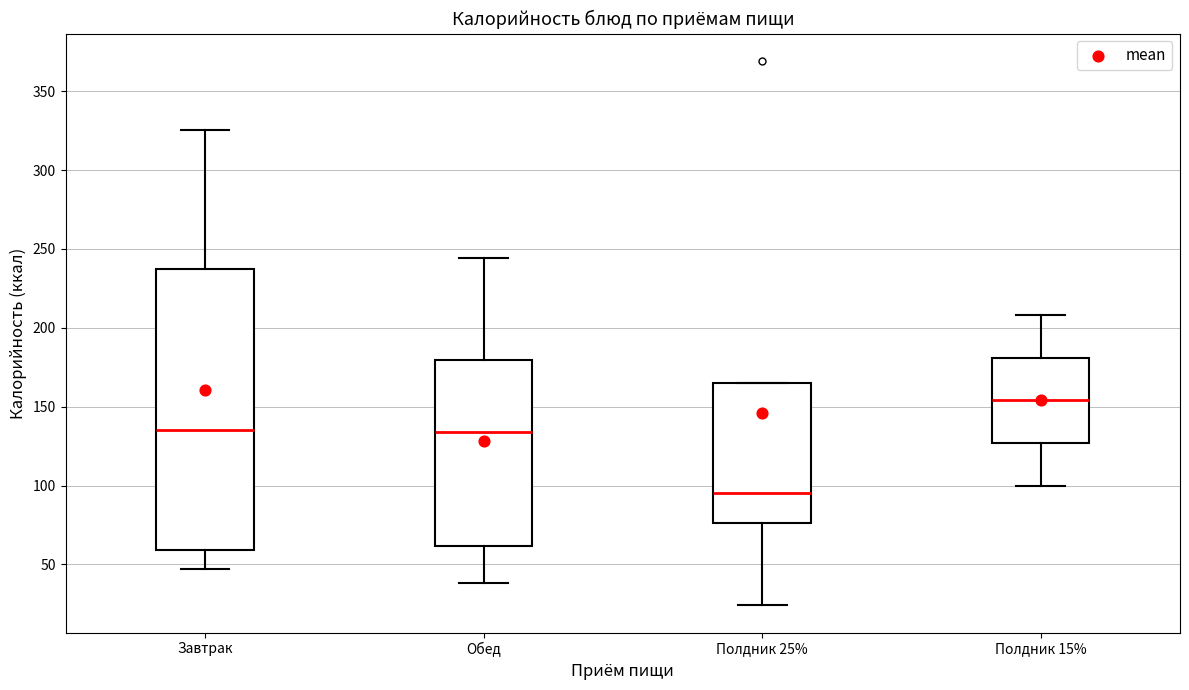

Which box has the lowest median line?

Полдник 25%